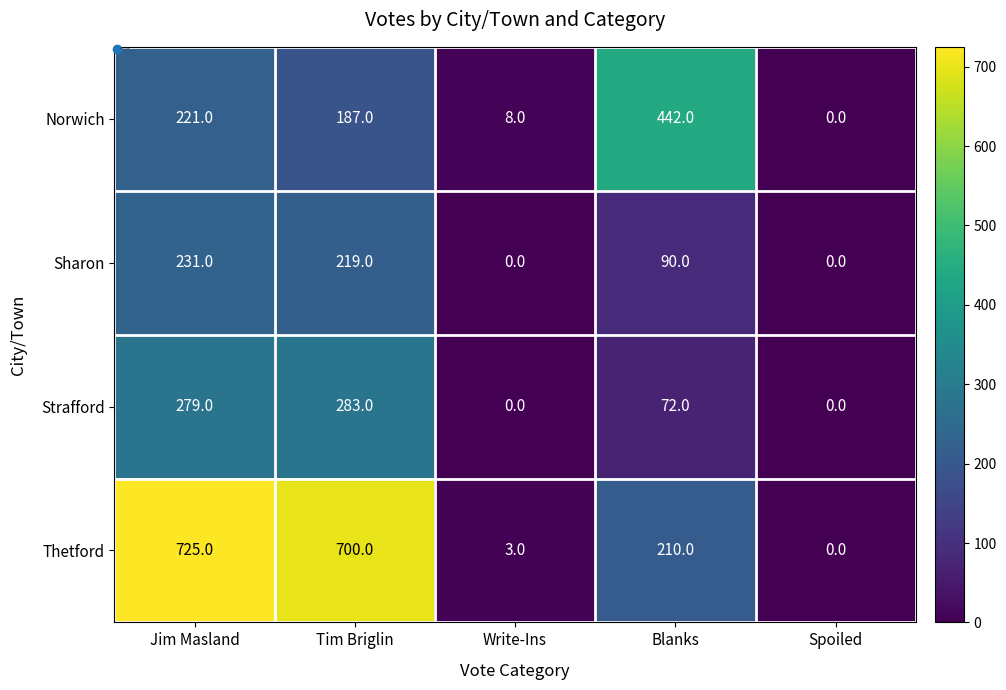

Between Jim Masland and Write-Ins, which series saw the biggest shift?

Thetford